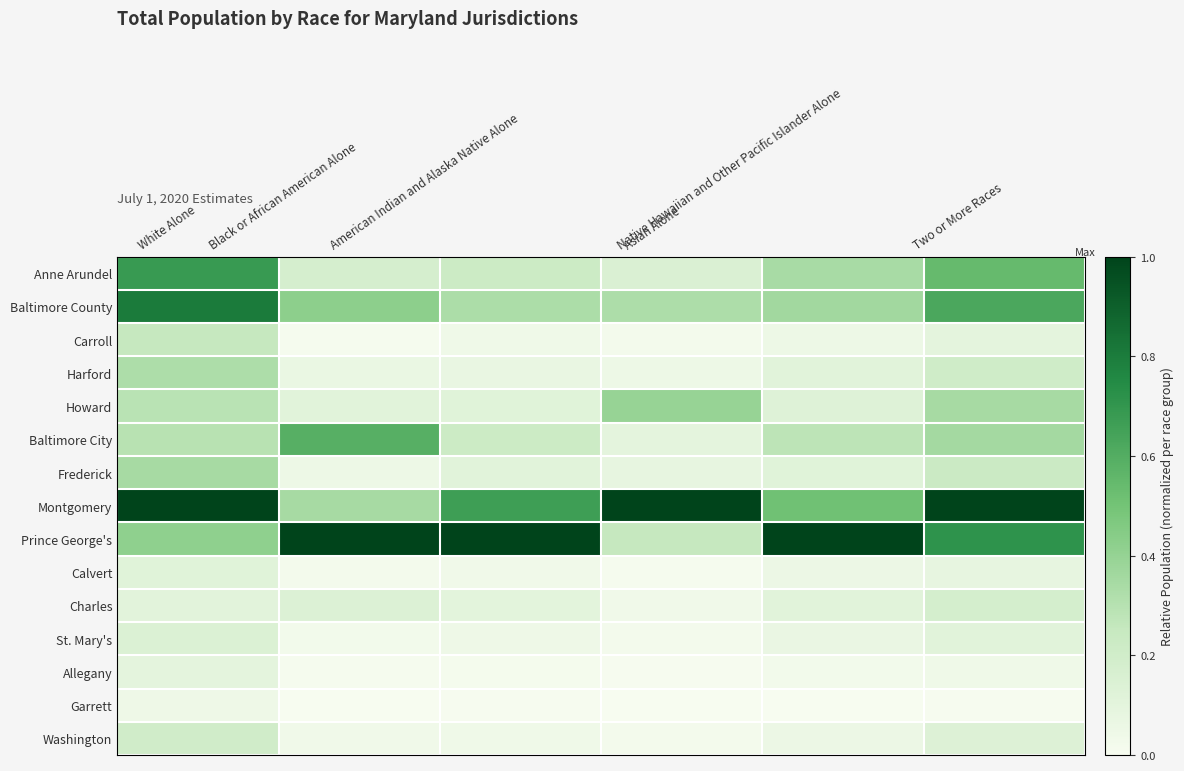

At which category does the chart reach its peak across all series?

White Alone